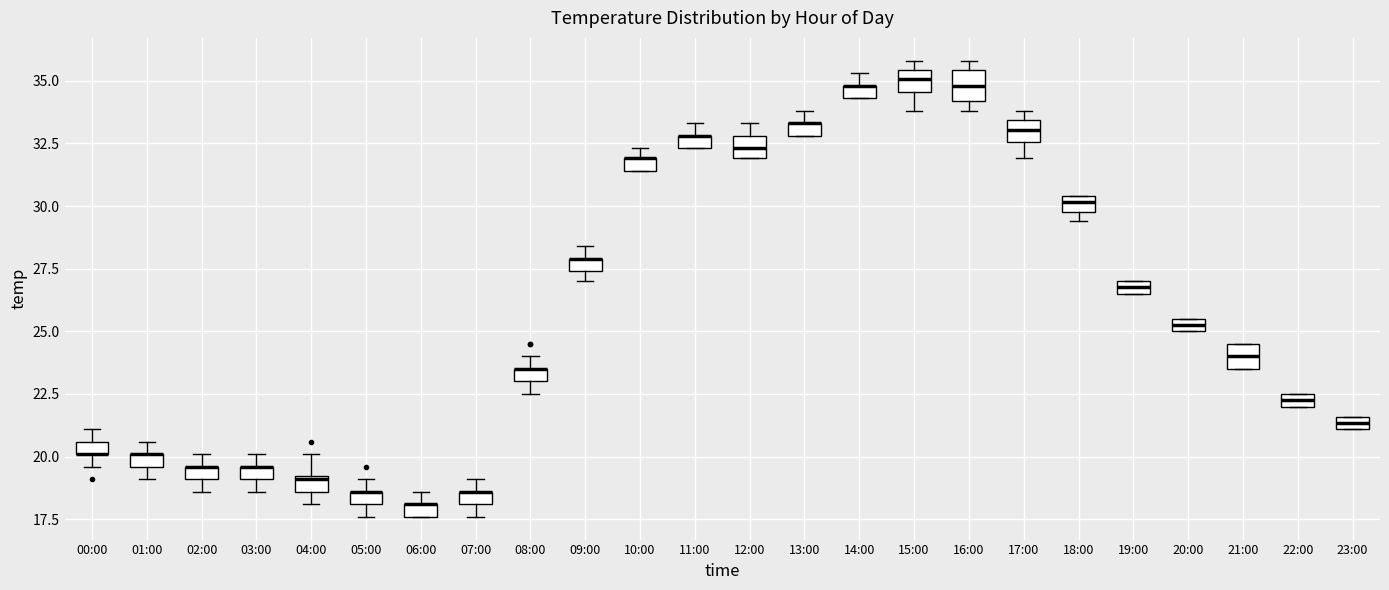

Where is the upper edge of the box for 07:00 on the y-axis? The values are not printed on the chart, so give them approximately, as read against the axis.

18.5